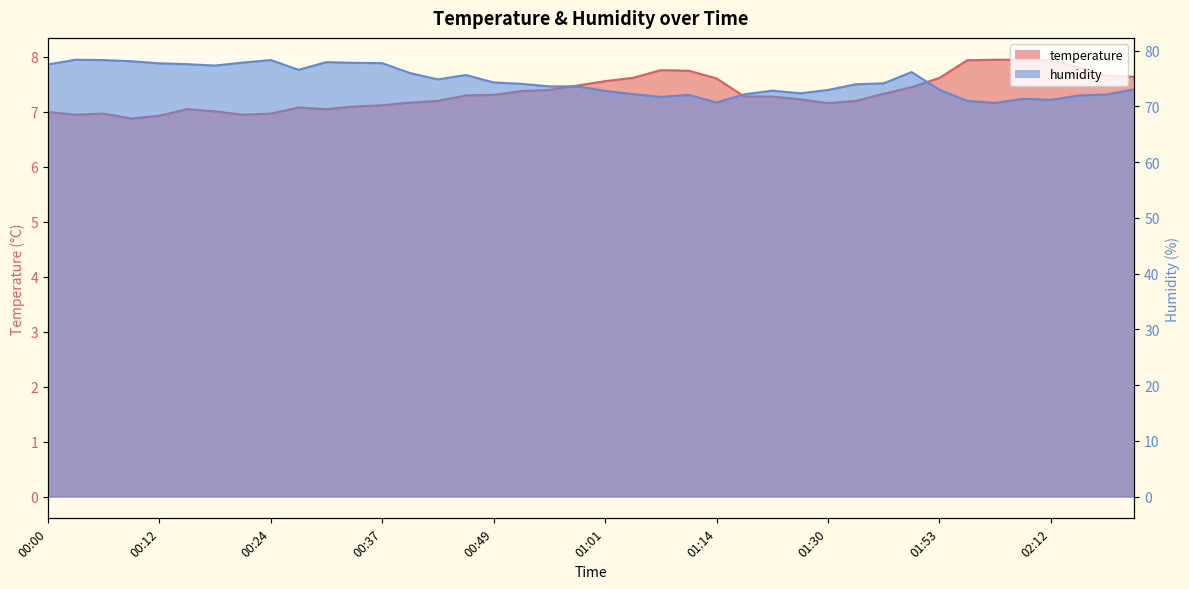

What value does the humidity series have at 00:55?

73.6